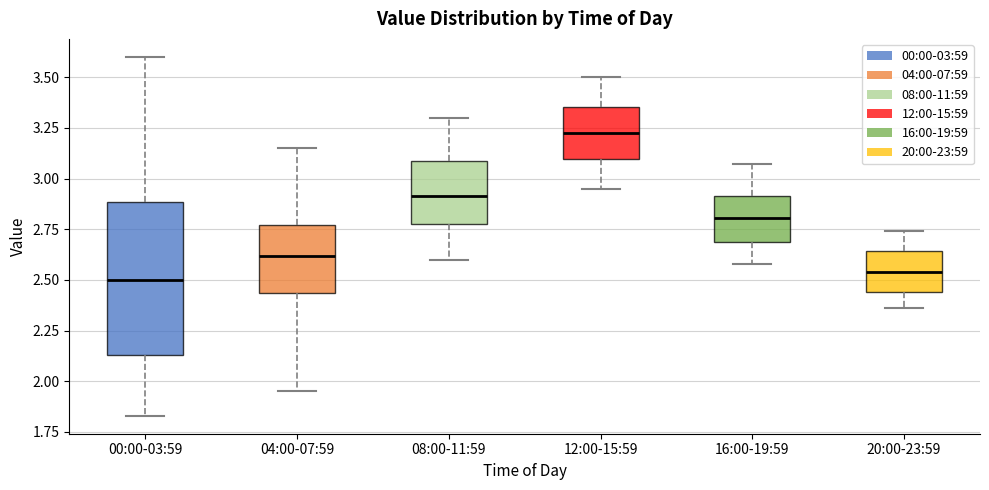

Reading left to right, transcribe this box plot: for each box, give where its median line is, the range the box spans, and where its two whiskers end, as read against the y-axis. The values are not printed on the chart, so give them approximately, as read against the axis.

00:00-03:59: median 2.50, box 2.15 to 2.90, whiskers 1.85 to 3.60
04:00-07:59: median 2.60, box 2.45 to 2.75, whiskers 1.95 to 3.15
08:00-11:59: median 2.90, box 2.80 to 3.10, whiskers 2.60 to 3.30
12:00-15:59: median 3.25, box 3.10 to 3.35, whiskers 2.95 to 3.50
16:00-19:59: median 2.80, box 2.70 to 2.90, whiskers 2.60 to 3.05
20:00-23:59: median 2.55, box 2.45 to 2.65, whiskers 2.35 to 2.75